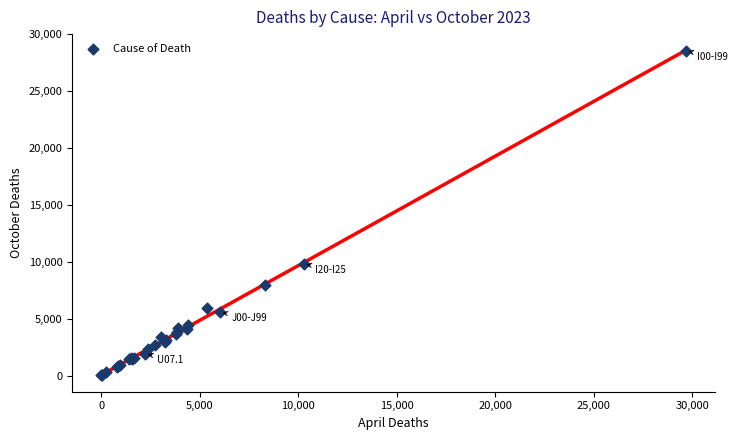

What Y value in the scatter plot is closest to 14275?

9826